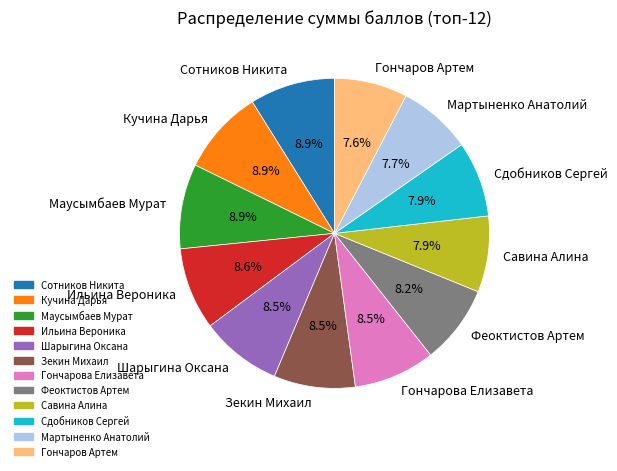

What is the ratio of the value at Зекин Михаил to the value at Ильина Вероника?

1.0